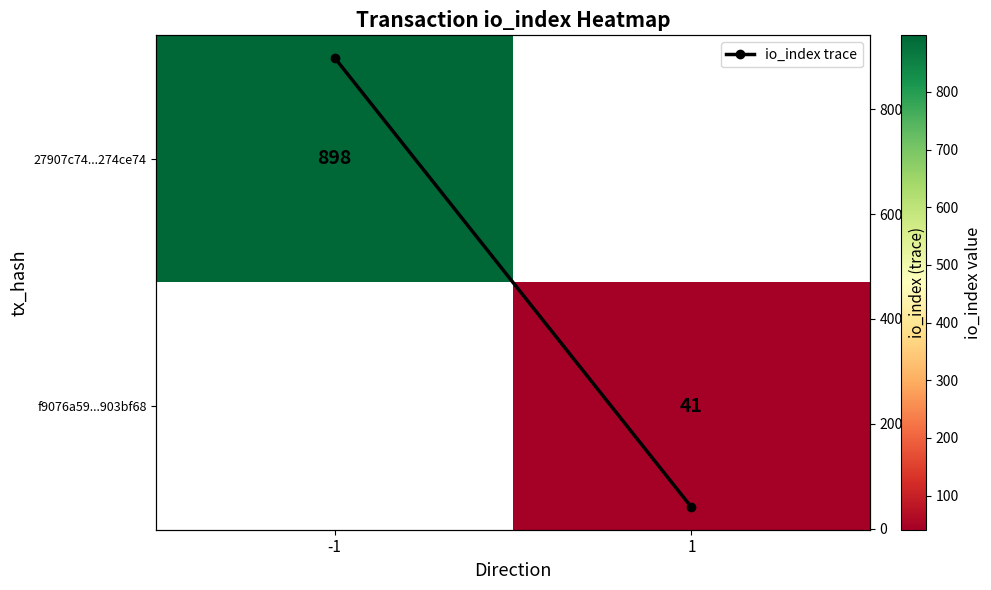

What is the difference between the maximum and minimum values in the io_index trace series?

857.0